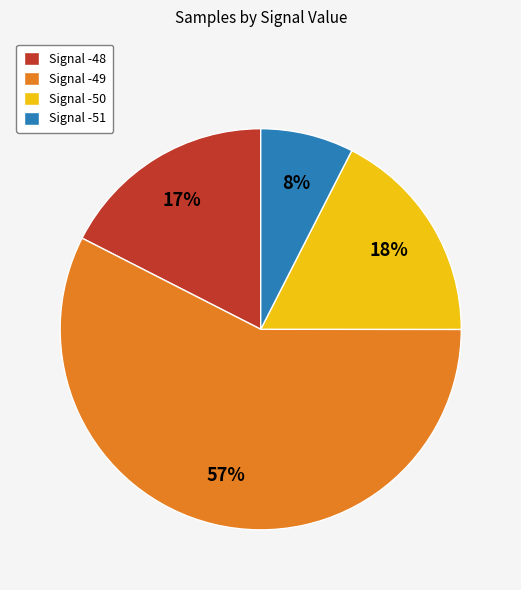

The Signal -51 slice represents 8% of the pie. True or false?

True